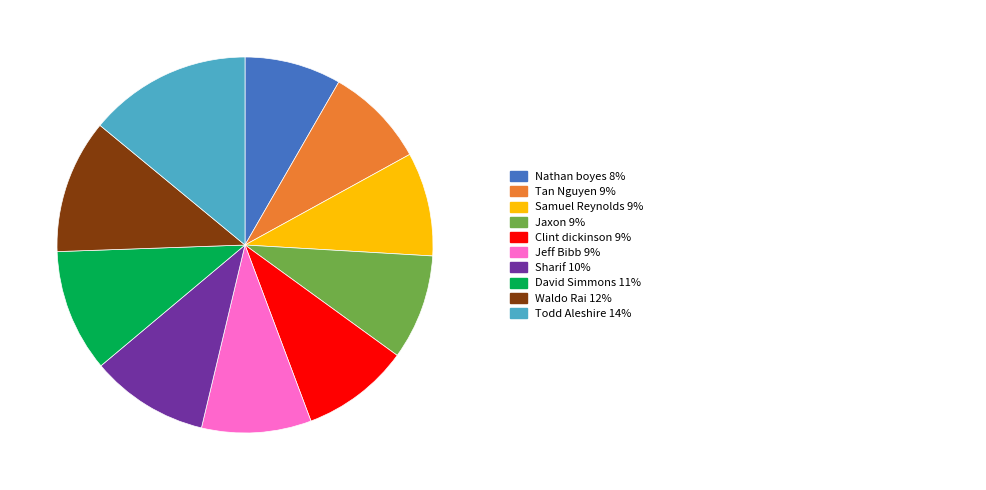

Does any single category account for the majority?

No